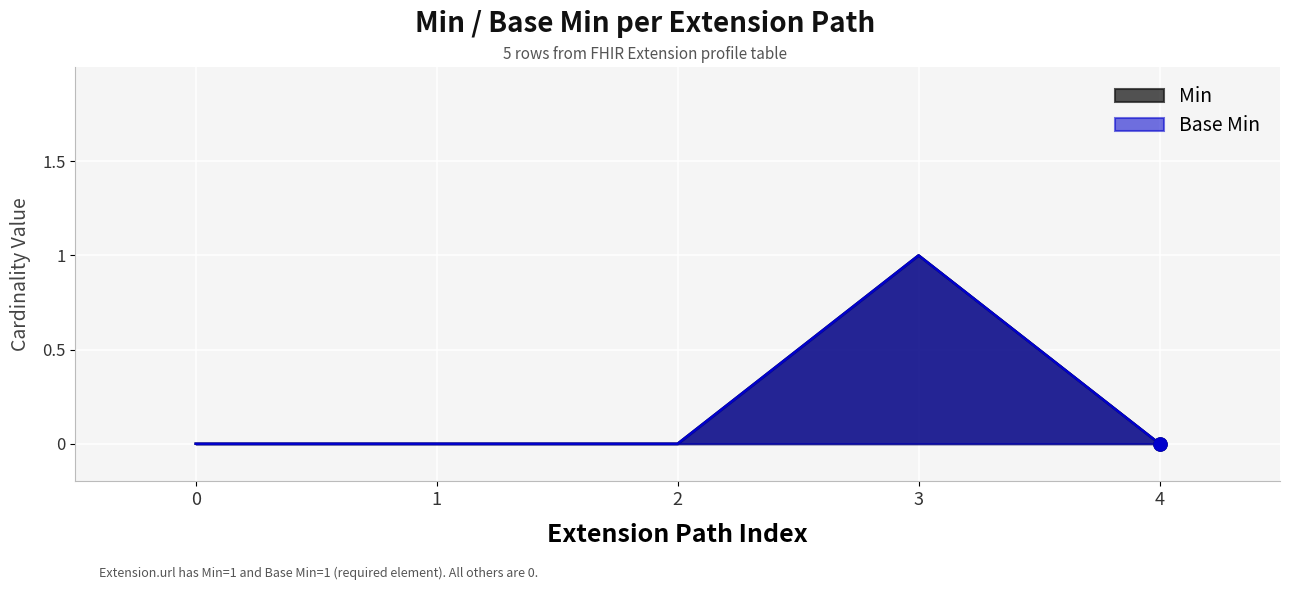

Which series contains the lowest Y value?

Min